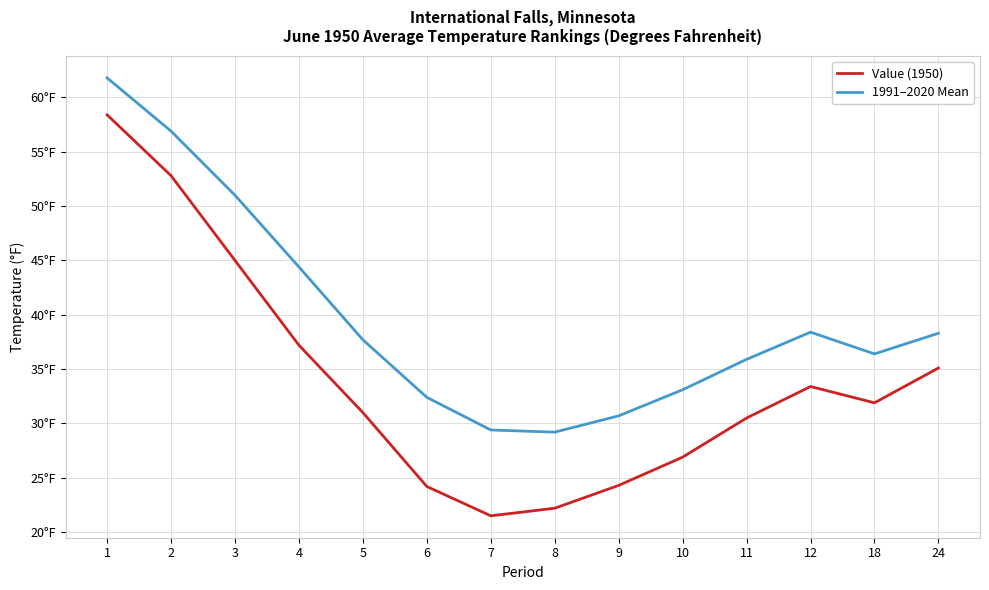

What value does the Value (1950) series have at 24?

35.1